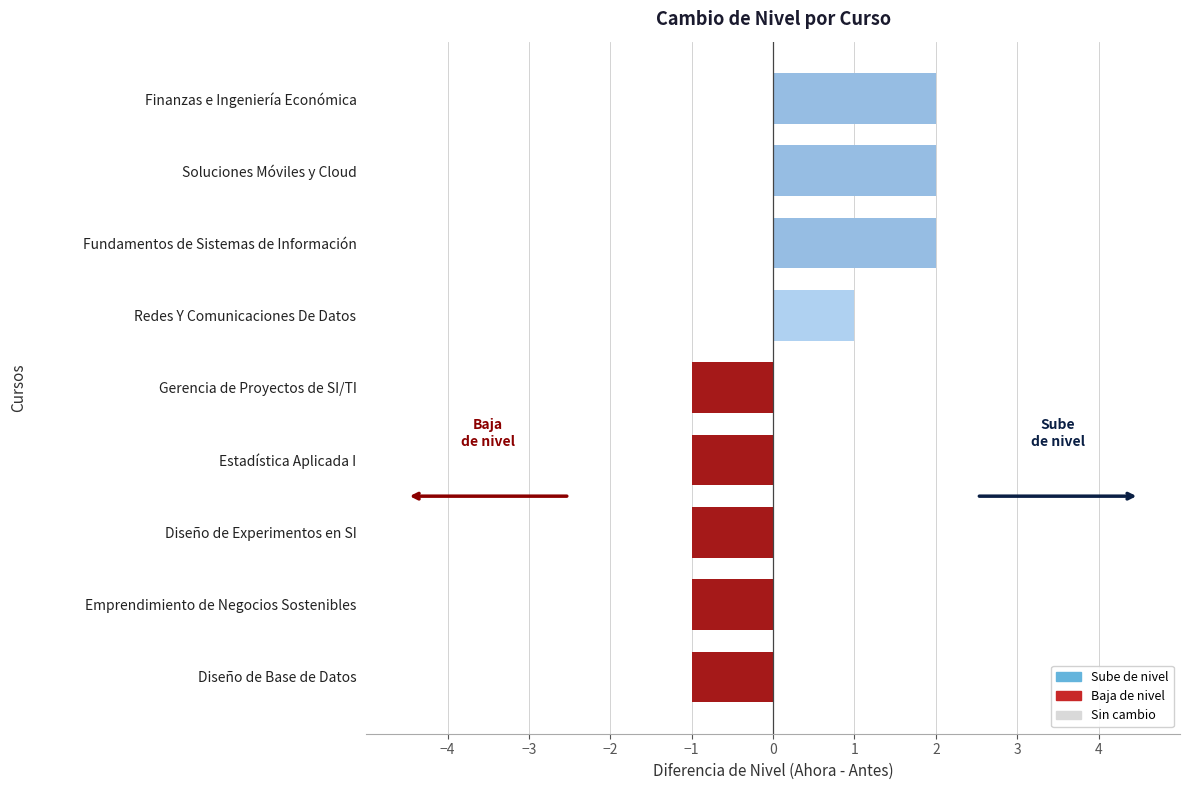

The value at Redes Y Comunicaciones De Datos is 1. True or false?

True